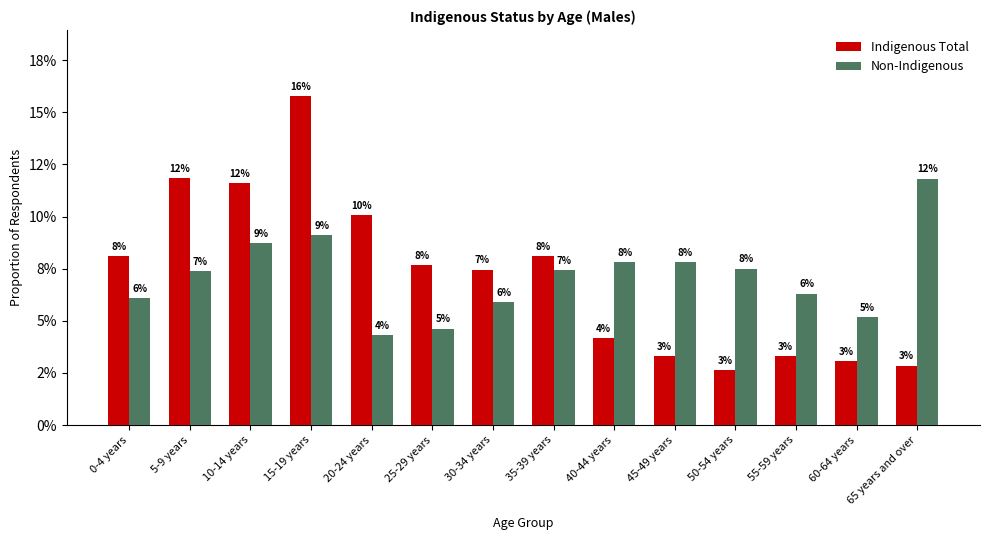

What are all the series names shown in the legend?

Indigenous Total, Non-Indigenous